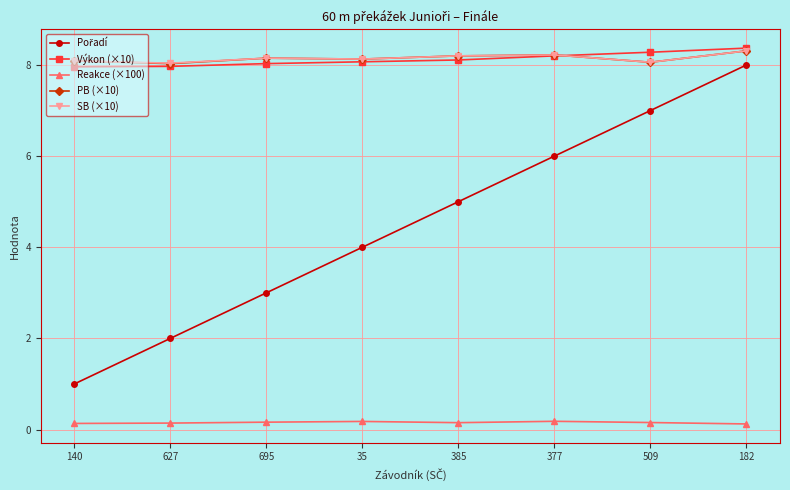

At which category is the sum across all series the highest?

182